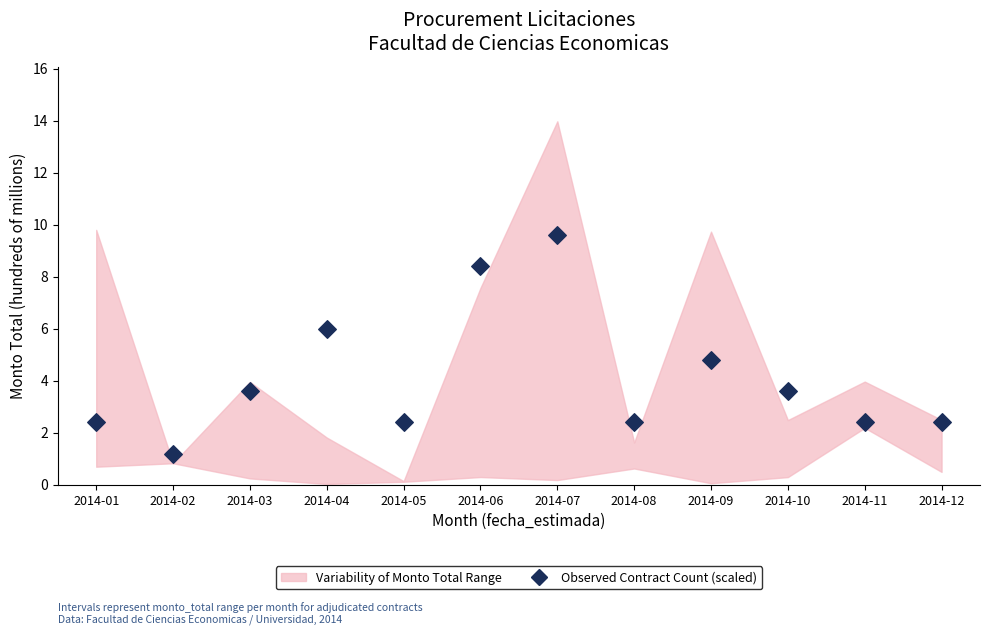

What Y value in the scatter plot is closest to 5?

4.8